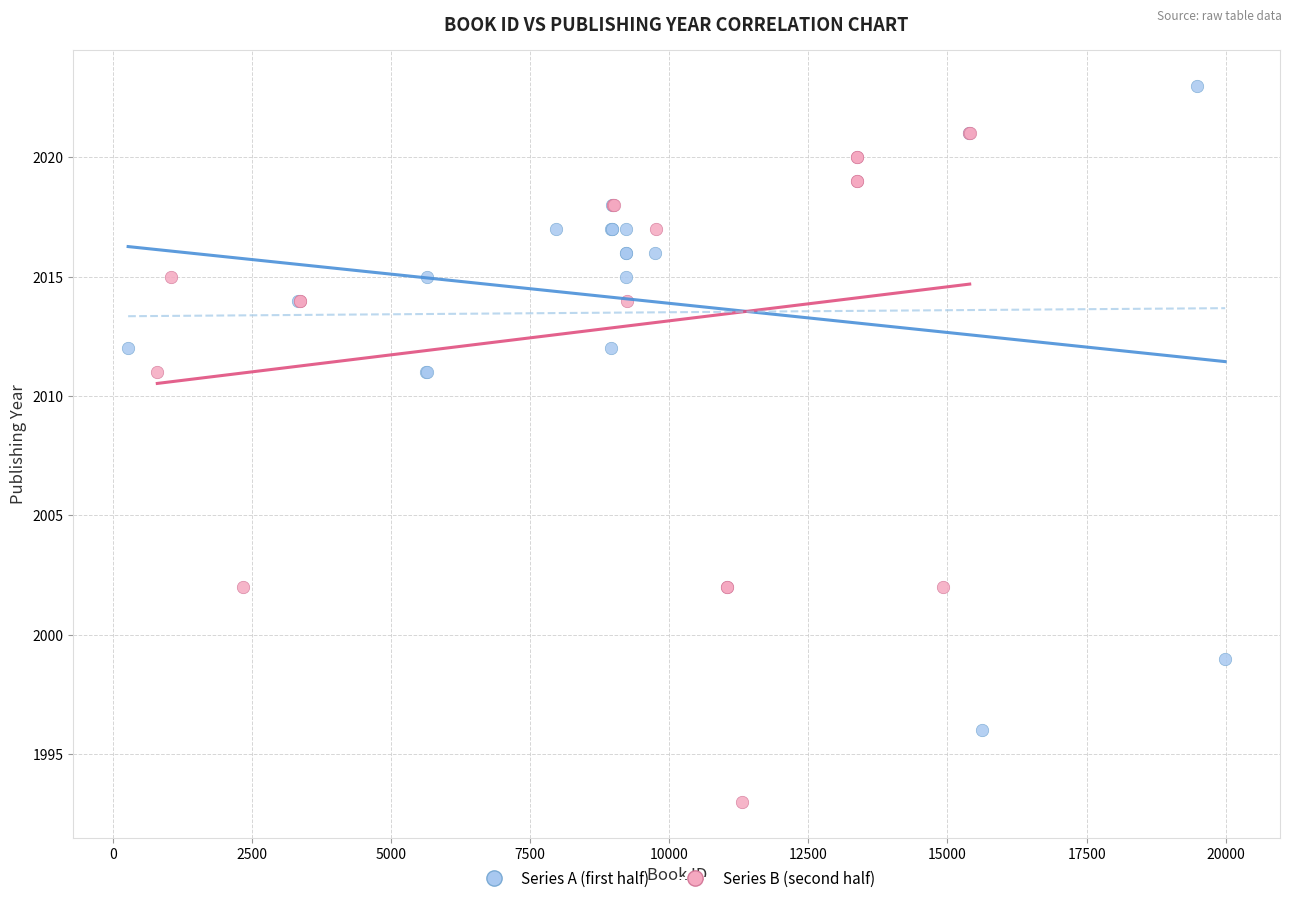

Which series has the largest Y range (max minus min)?

Series B (second half)